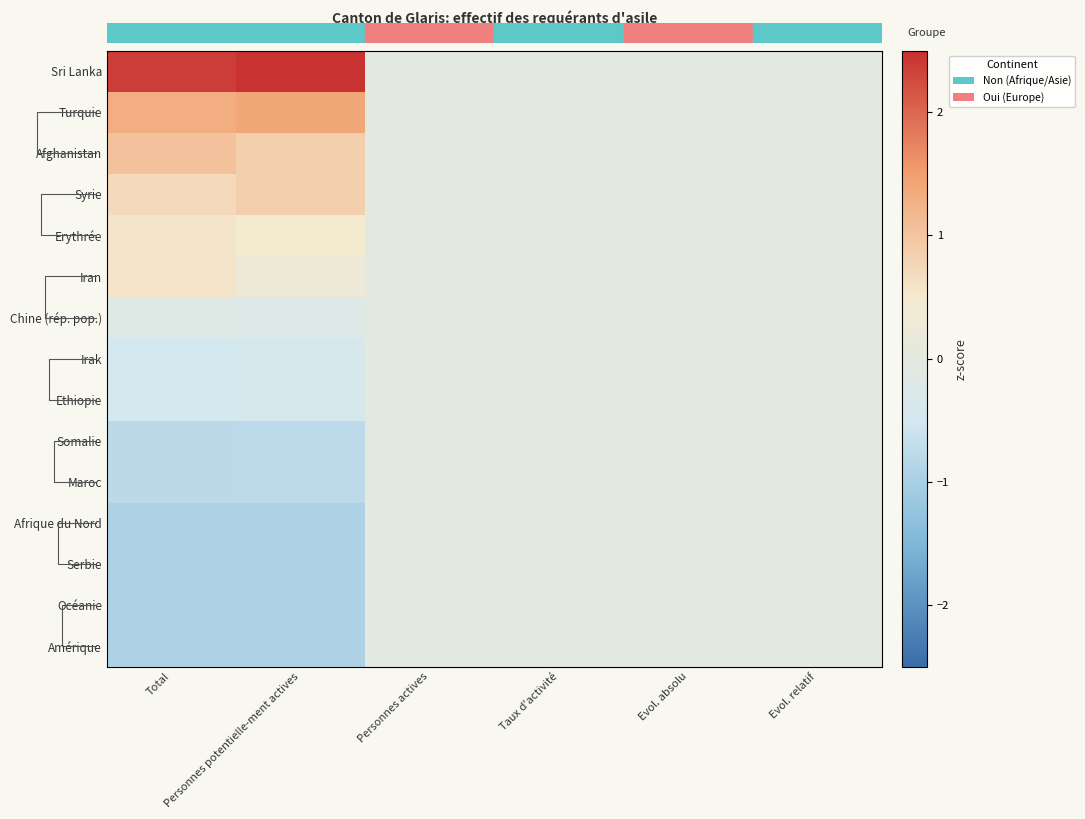

Rank the series by their maximum value, from highest to lowest.

Sri Lanka, Turquie, Afghanistan, Syrie, Erythrée, Iran, Chine (rép. pop.), Irak, Ethiopie, Somalie, Maroc, Afrique du Nord, Serbie, Océanie, Amérique